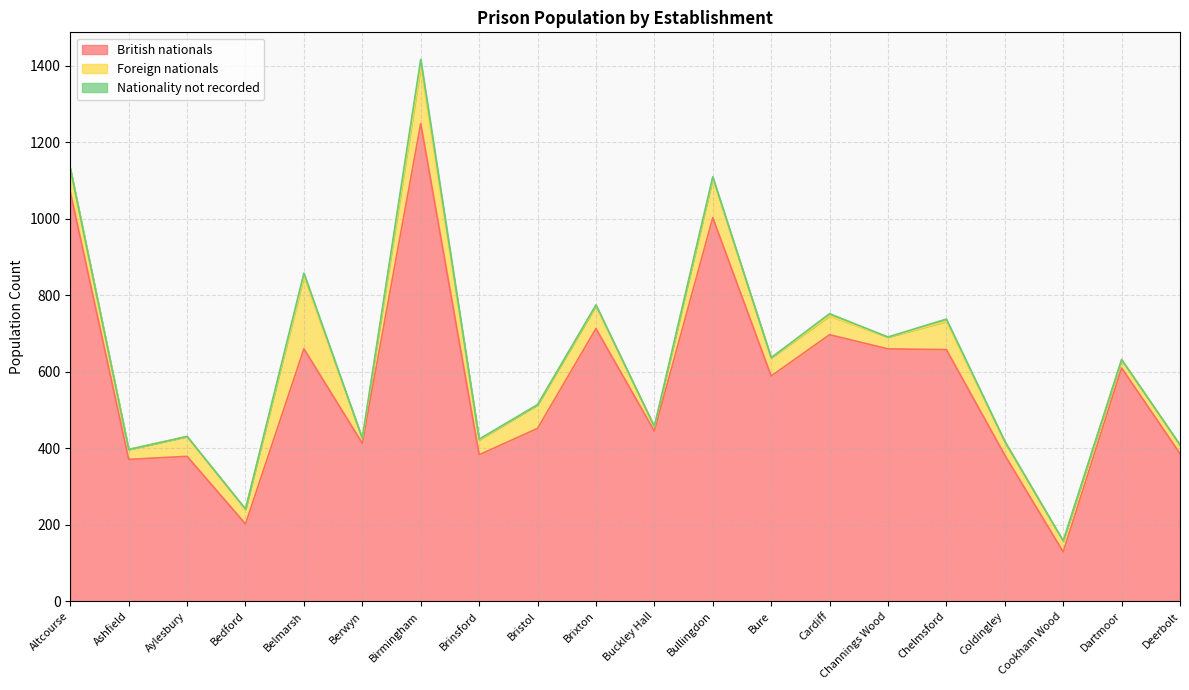

Which series has the widest spread of values?

British nationals